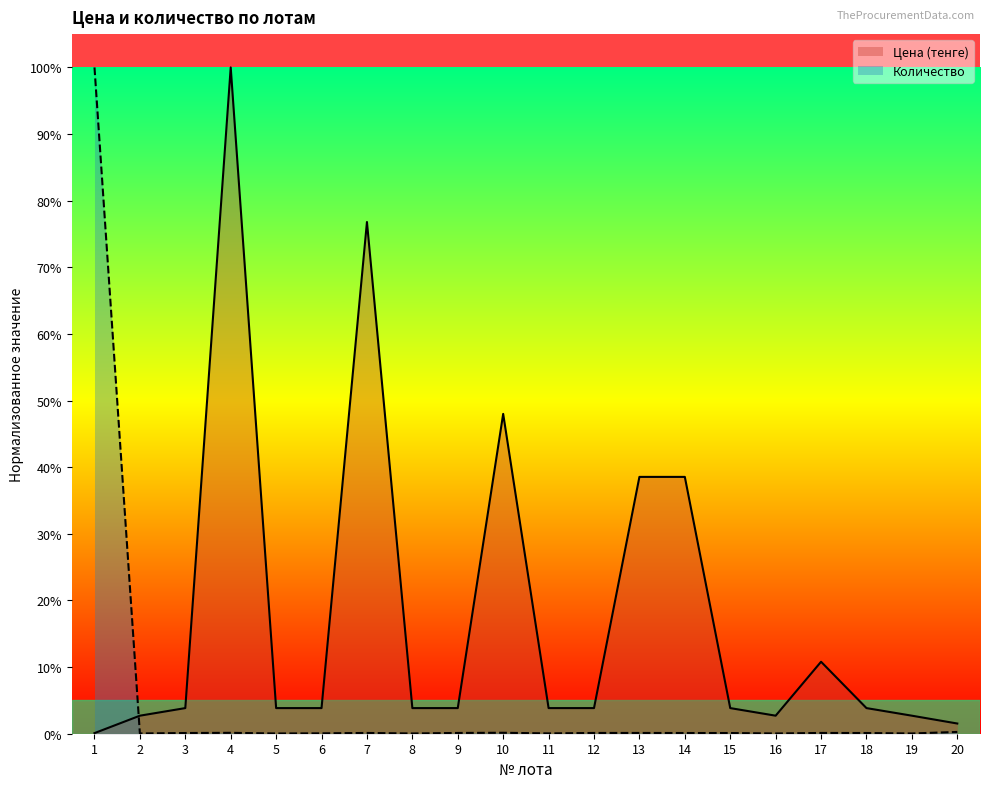

True or false: Количество has more than 2 interior local peaks.

True